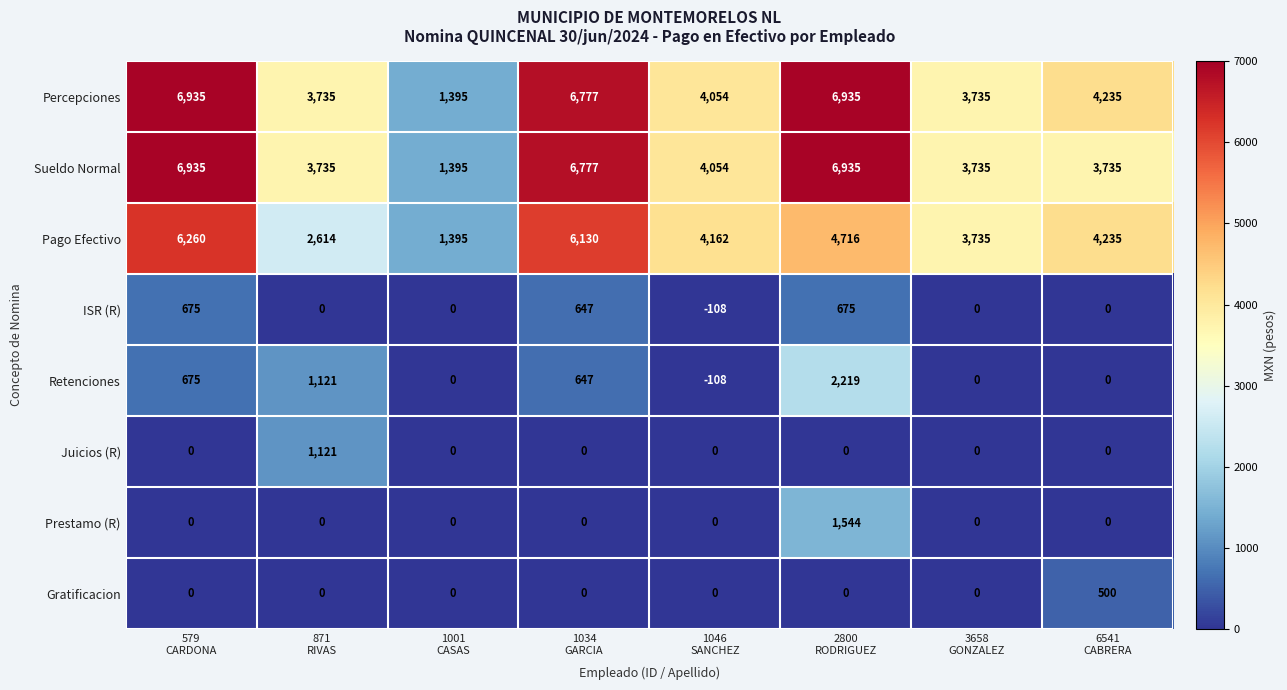

What is the difference between the maximum and minimum values in the Gratificacion series?

500